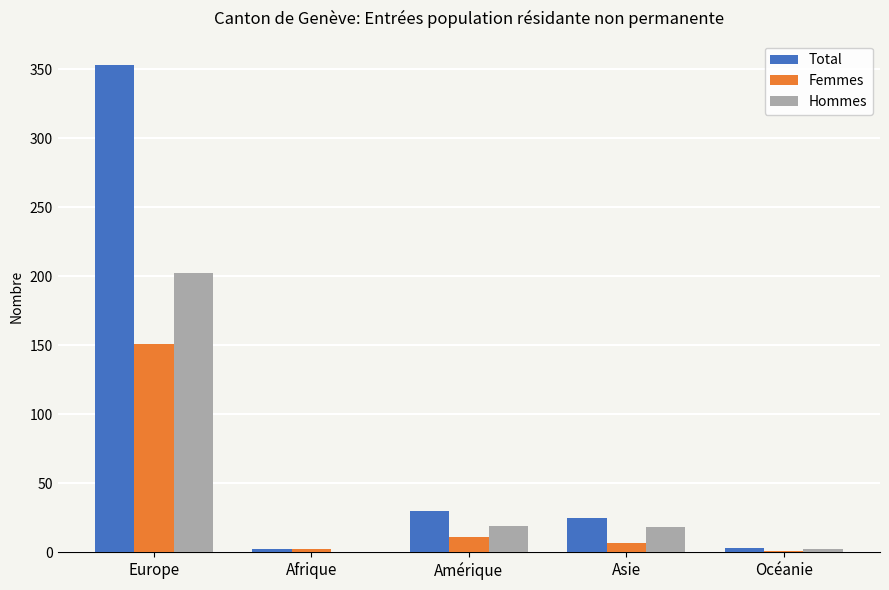

What are all the series names shown in the legend?

Total, Femmes, Hommes